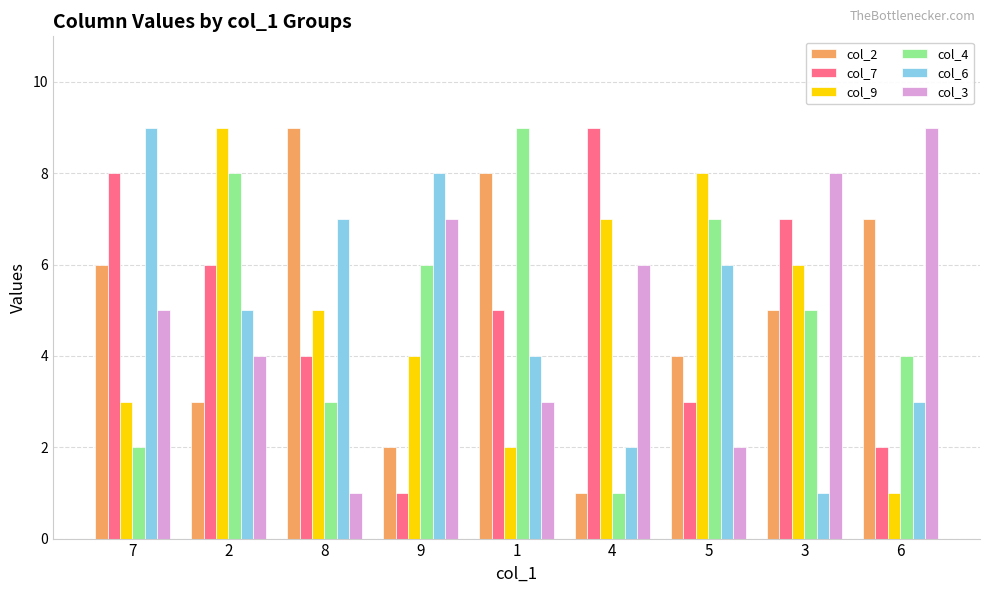

Where is col_3 nearest to the value 5?

7